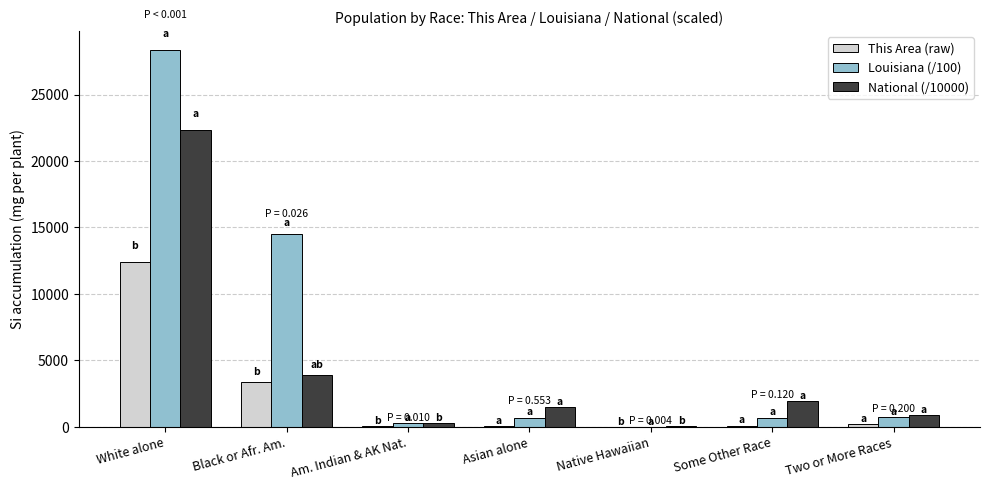

What is the maximum value shown in the chart?

28361.9